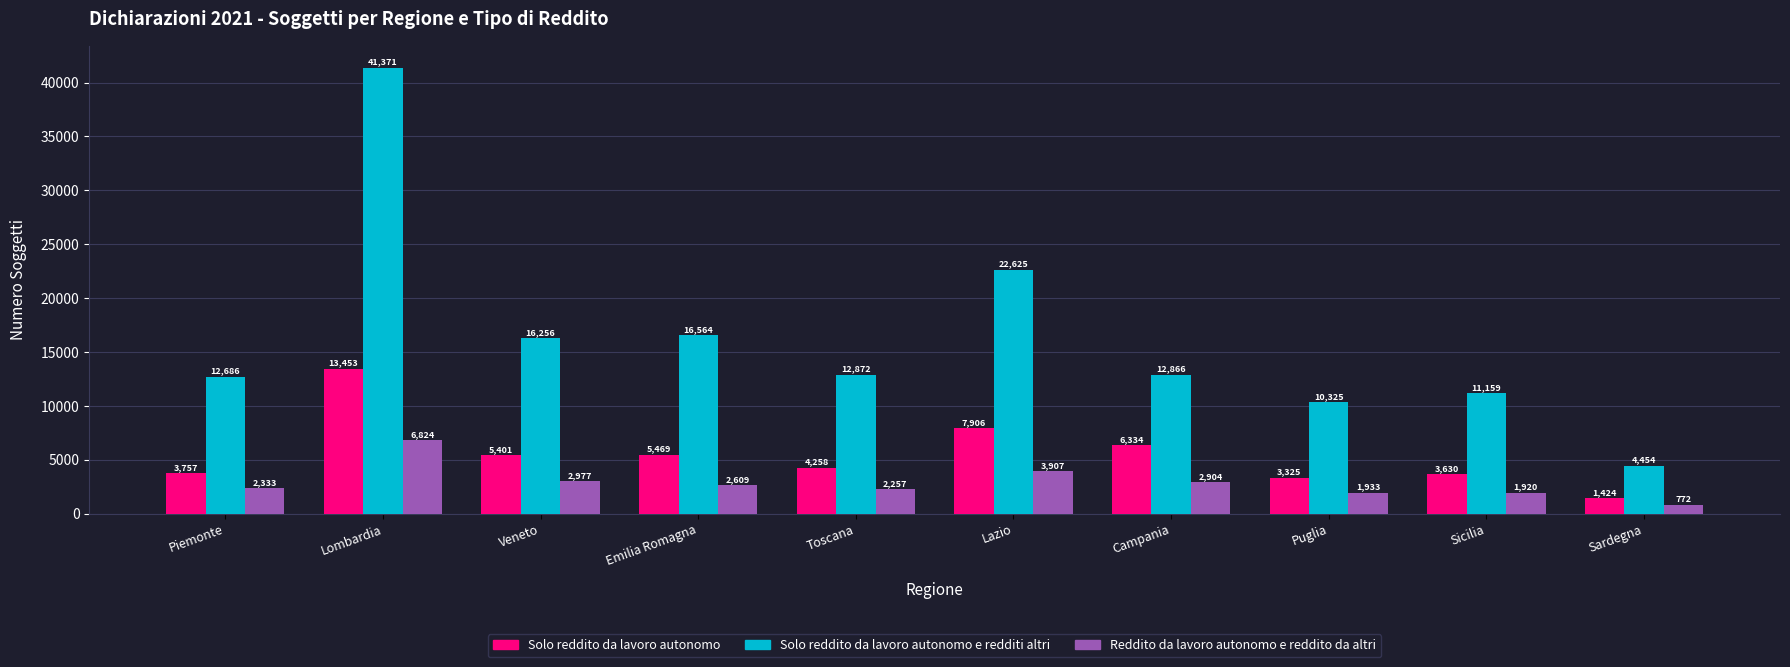

What is the label of the 5th bar from the left?

Toscana